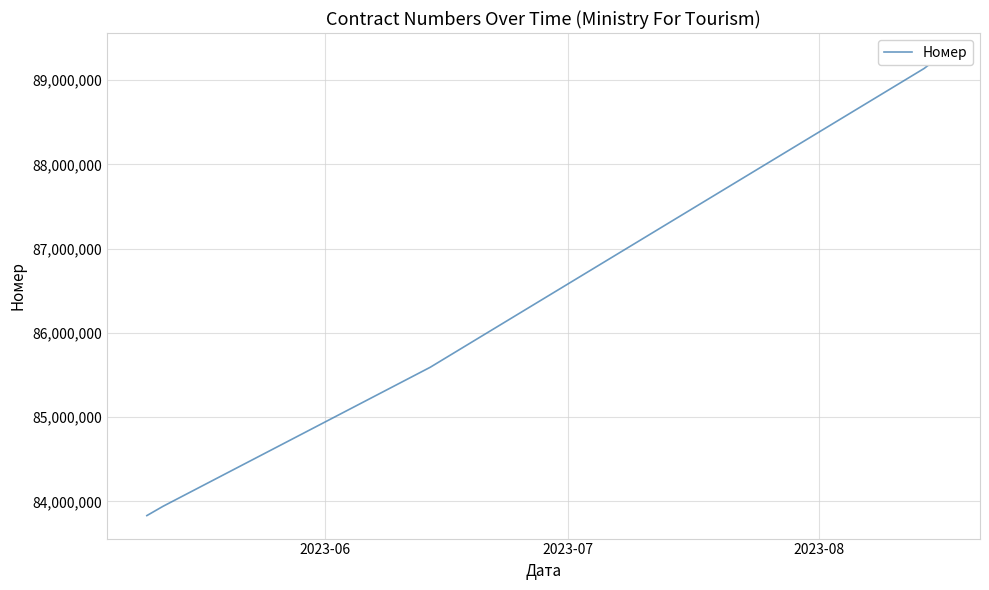

How many values exceed 85592782?

2